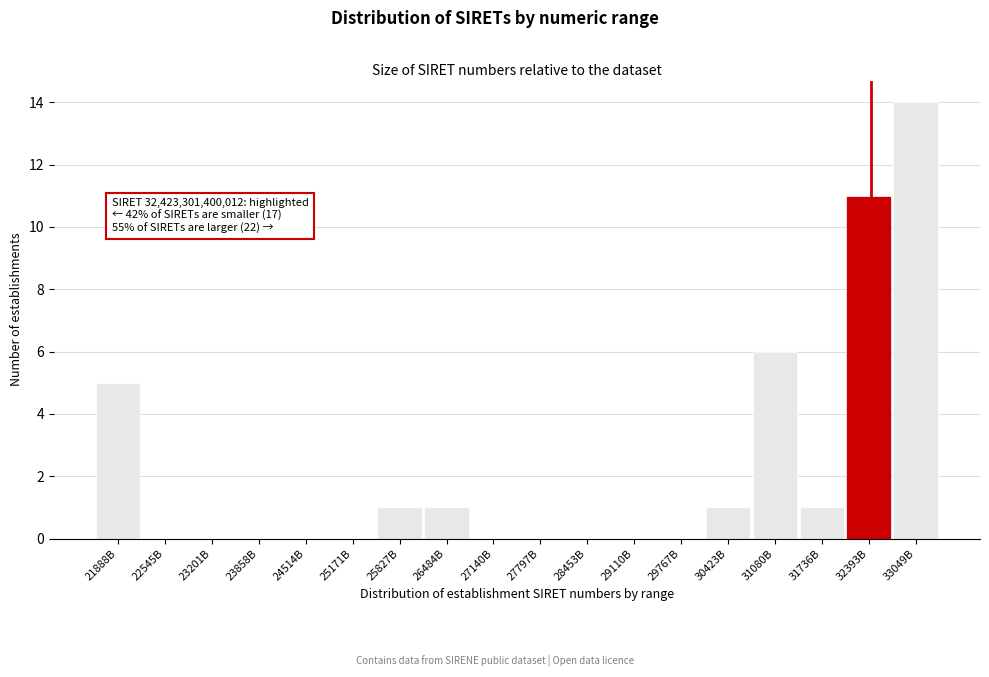

Reading left to right, what are all the values shown in this chart?

21888B=5	22545B=0	23201B=0	23858B=0	24514B=0	25171B=0	25827B=1	26484B=1	27140B=0	27797B=0	28453B=0	29110B=0	29767B=0	30423B=1	31080B=6	31736B=1	32393B=11	33049B=14